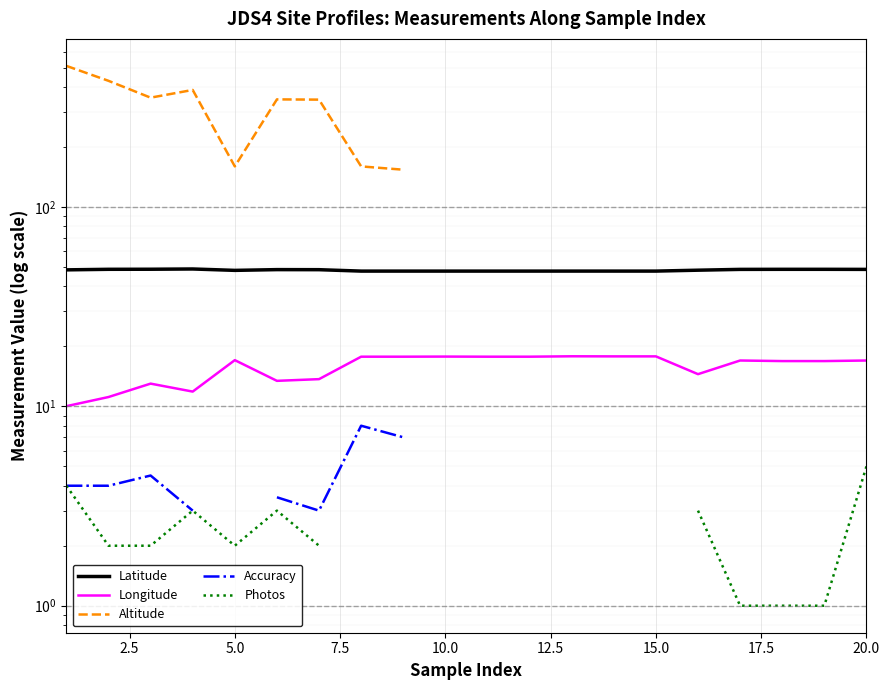

The Latitude series shows 26.5 at 20.0. True or false?

False